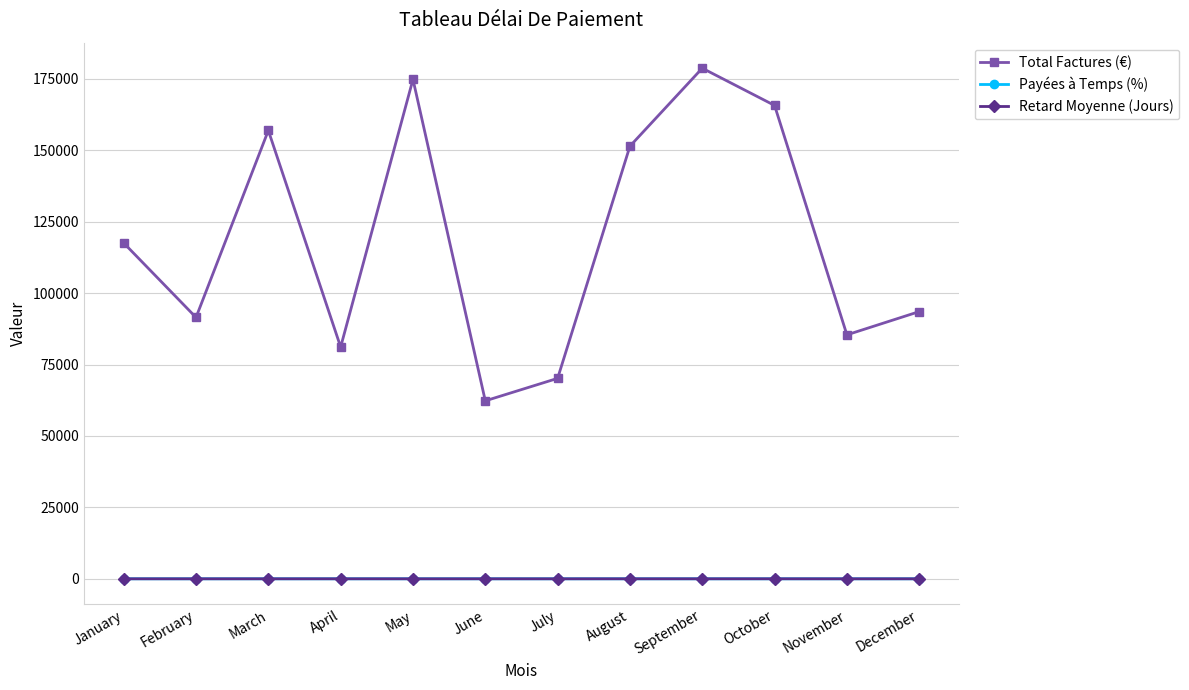

Where does the Retard Moyenne (Jours) series first go above 7?

April